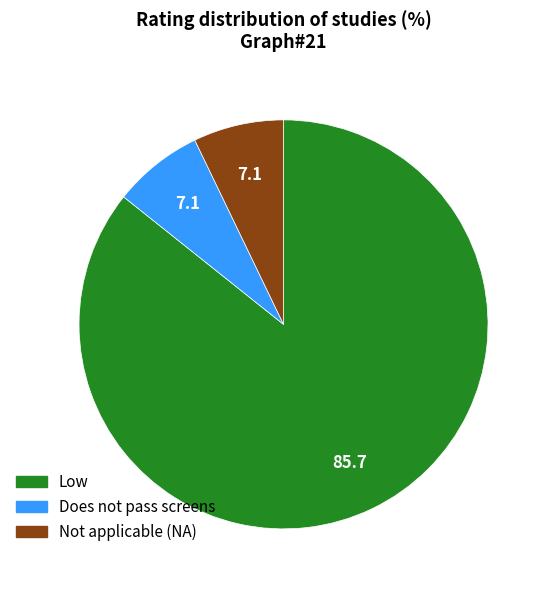

Count the number of slices in the pie.

3